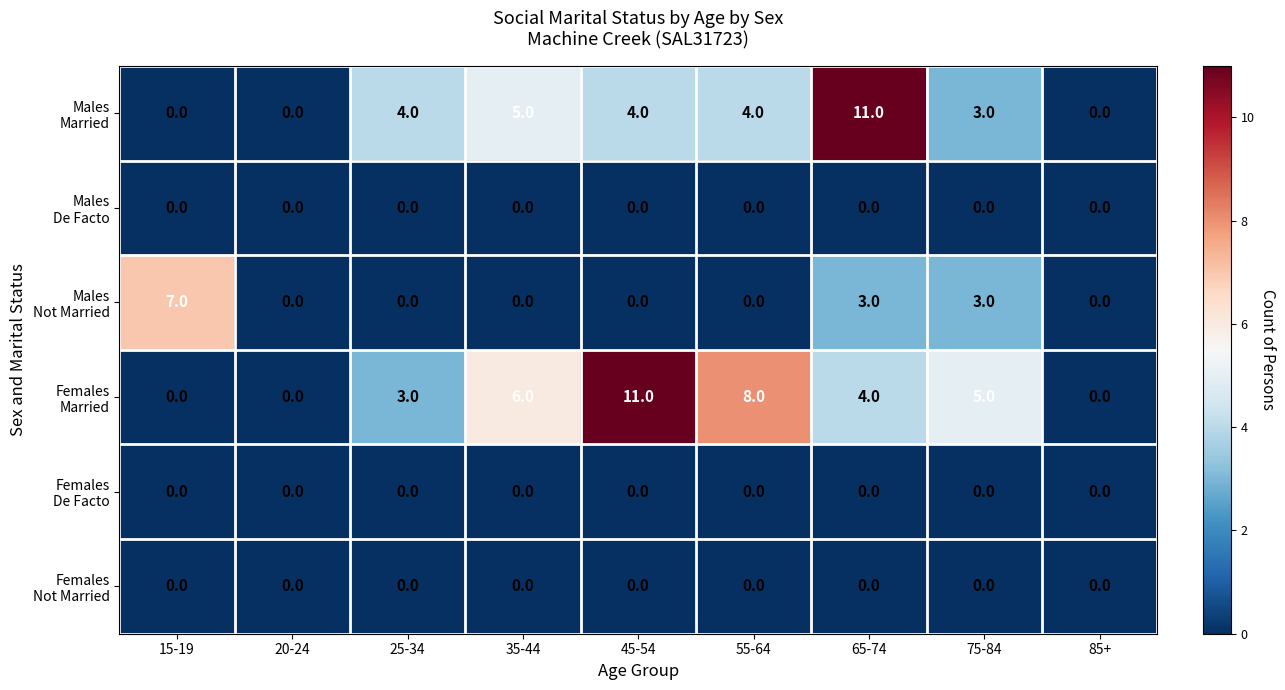

What is the spread (max minus min) of values at 15-19?

7